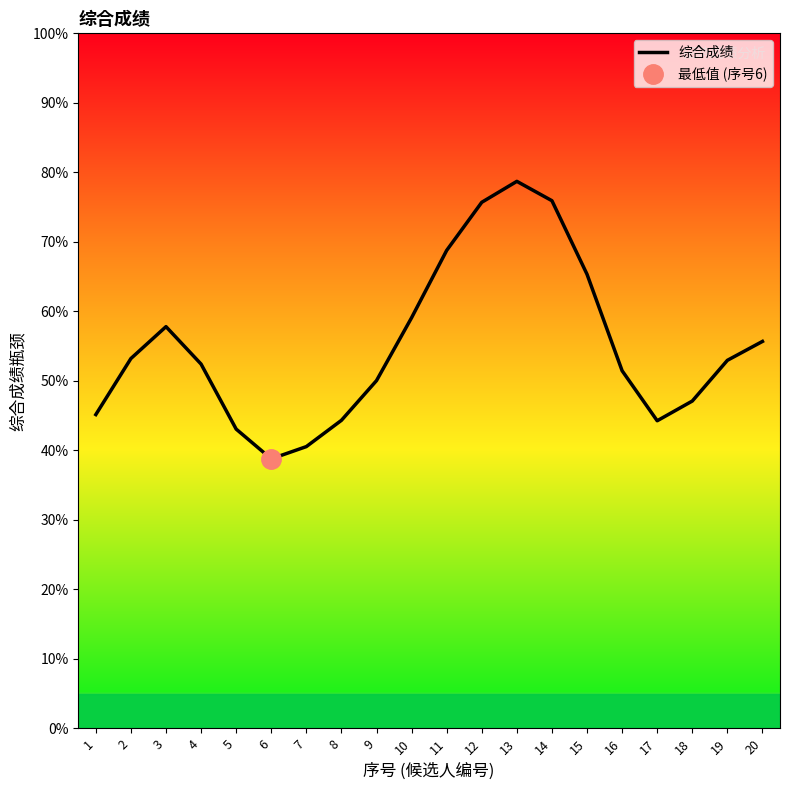

Count the number of data series in this chart.

1